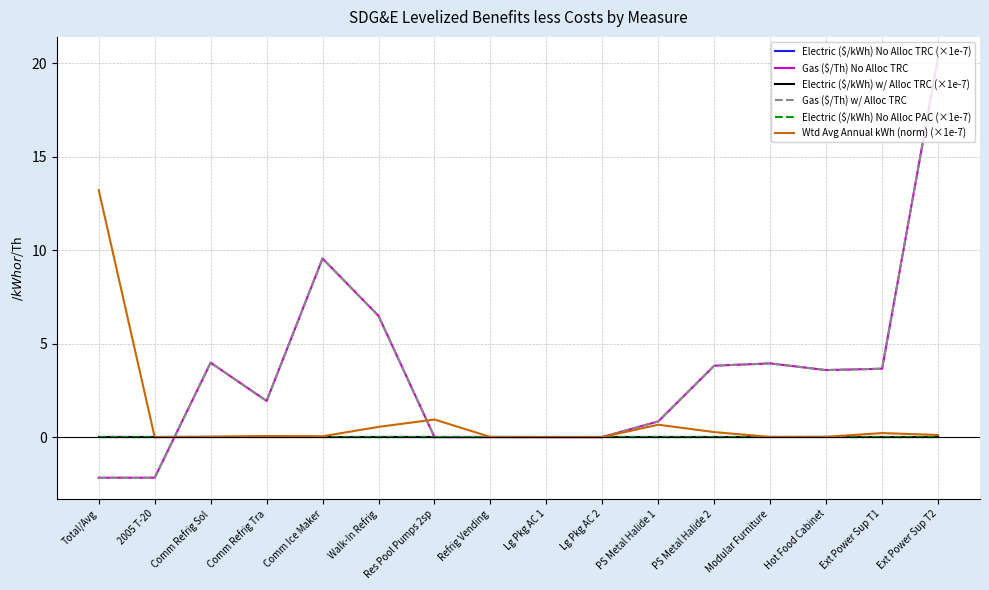

At which category does Gas ($/Th) No Alloc TRC reach its first local valley?

Comm Refrig Tra